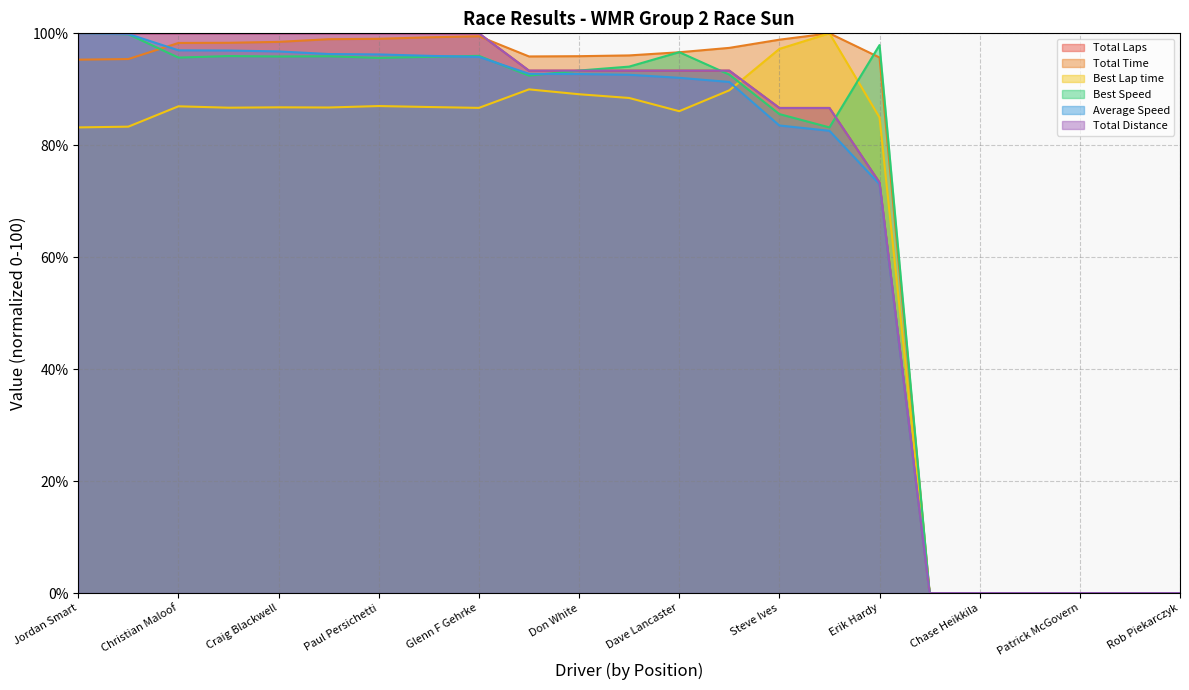

Which series ends up on top after the final intersection of Average Speed and Best Lap time?

Best Lap time